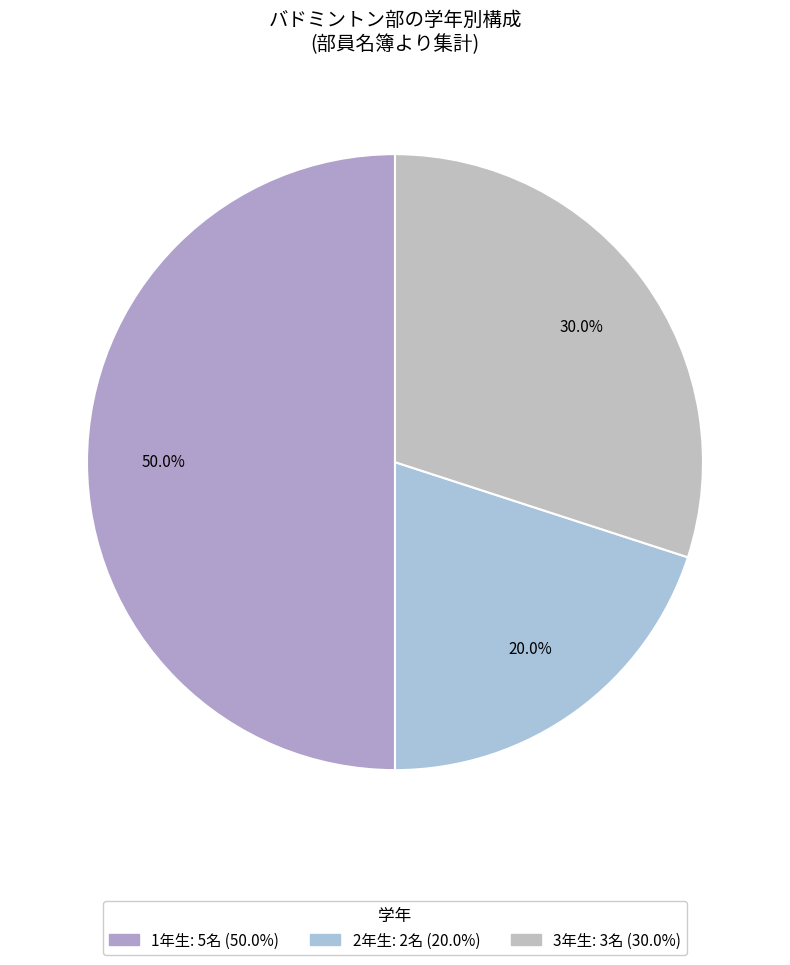

How many slices are in this pie chart?

3